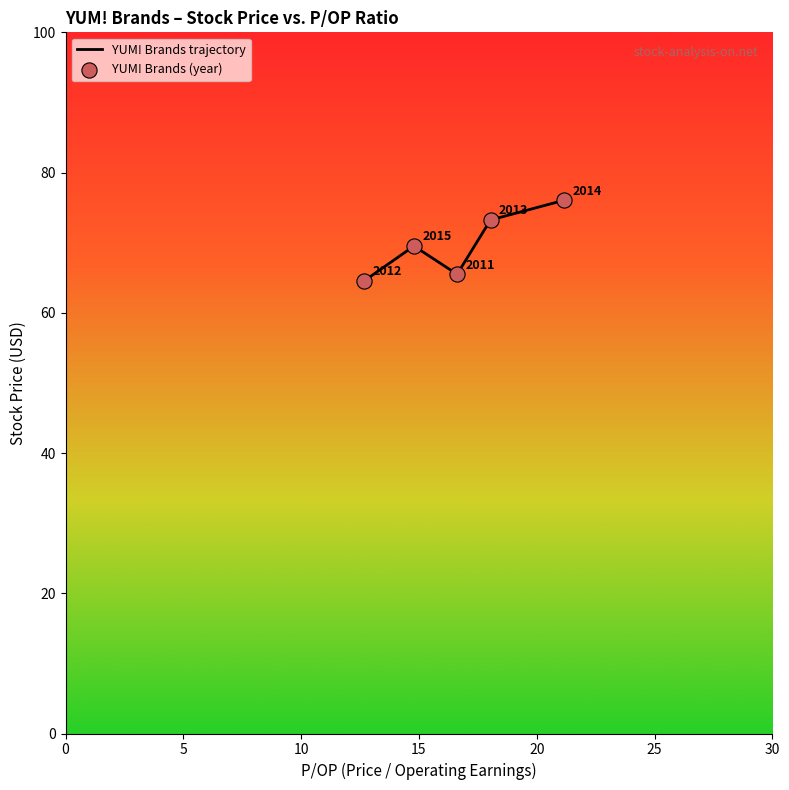

How many interior local valleys (lower than both neighbors) does the data have?

1